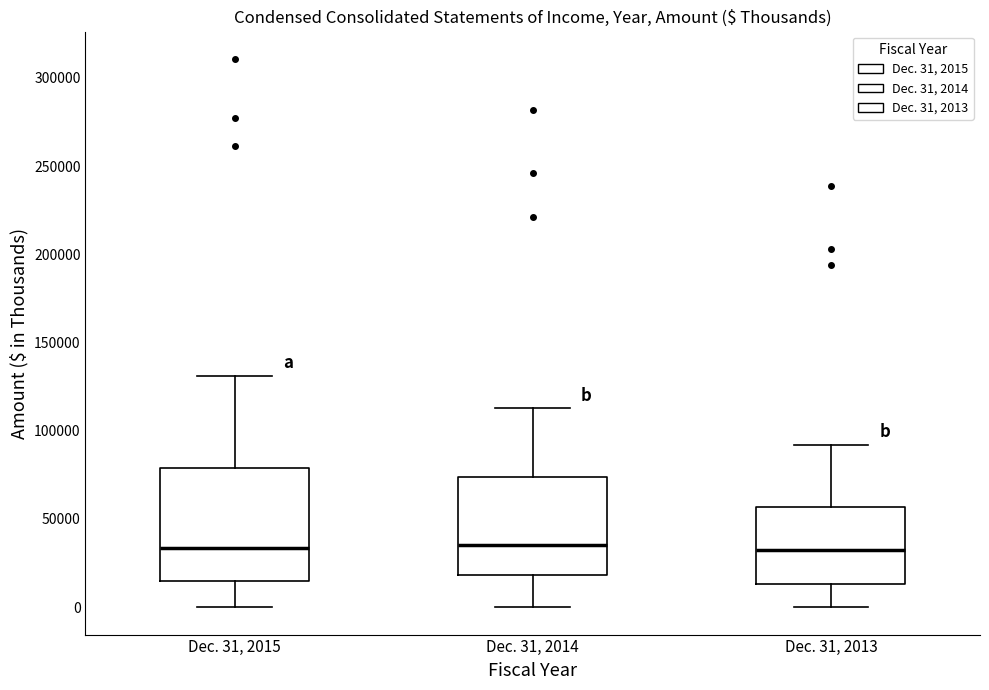

Reading left to right, transcribe this box plot: for each box, give where its median line is, the range the box spans, and where its two whiskers end, as read against the y-axis. The values are not printed on the chart, so give them approximately, as read against the axis.

Dec. 31, 2015: median 35000, box 15000 to 80000, whiskers 0 to 130000
Dec. 31, 2014: median 35000, box 20000 to 75000, whiskers 0 to 115000
Dec. 31, 2013: median 30000, box 15000 to 55000, whiskers 0 to 90000